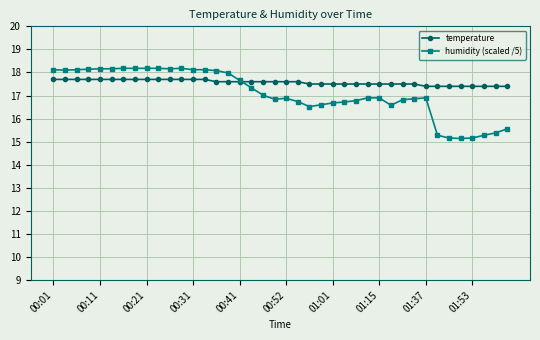

What is the highest value of the temperature series?

17.7